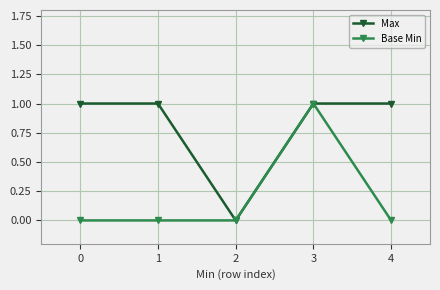

Reading right to left, extract all data points from this chart.

Max: 1	1	0	1	1
Base Min: 0	1	0	0	0